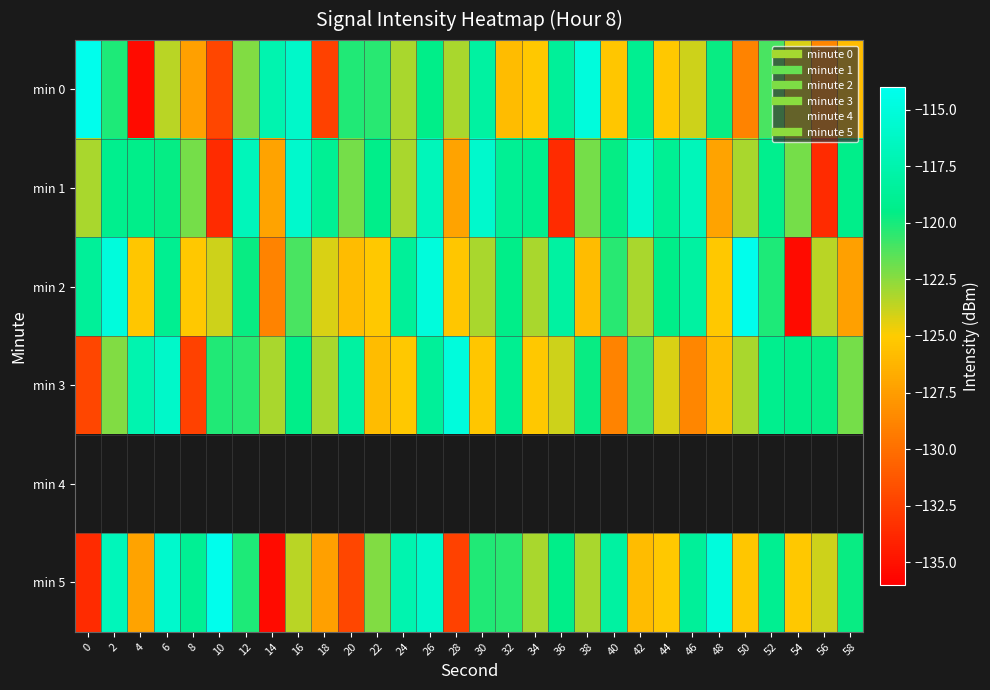

The min 1 series shows -165.1 at 12. True or false?

False